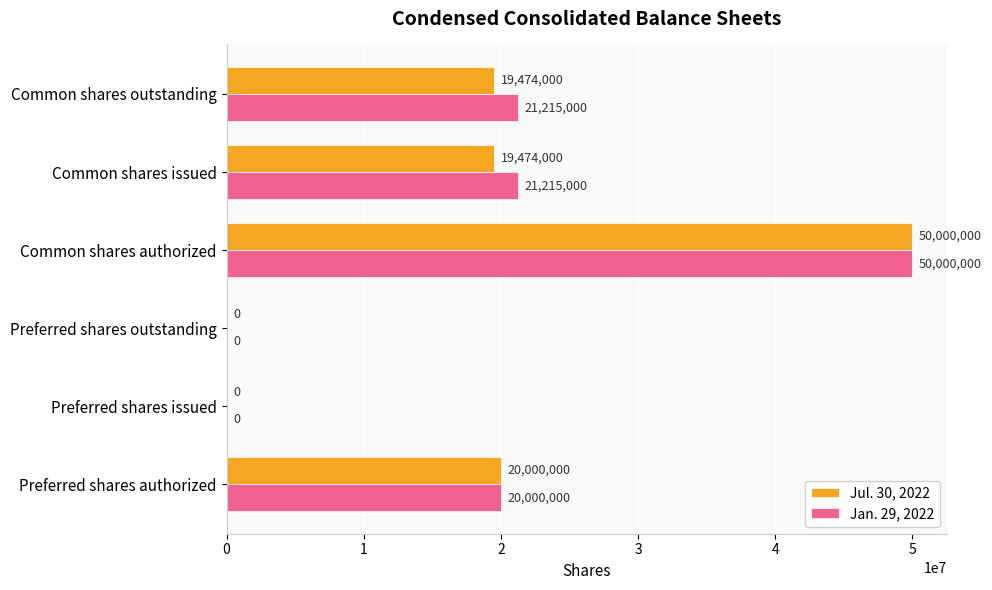

Where is Jul. 30, 2022 nearest to the value 25000000?

Preferred shares authorized